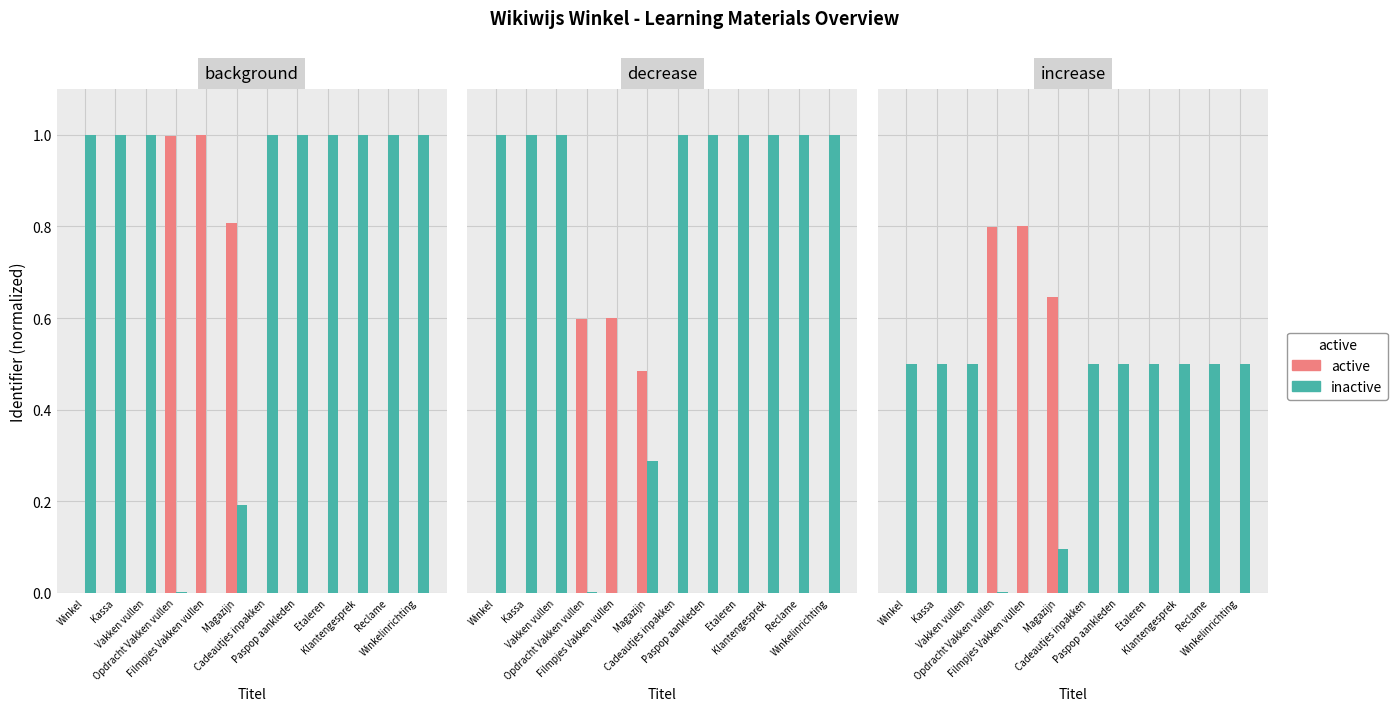

What is the spread (max minus min) of values at Paspop aankleden?

0.5